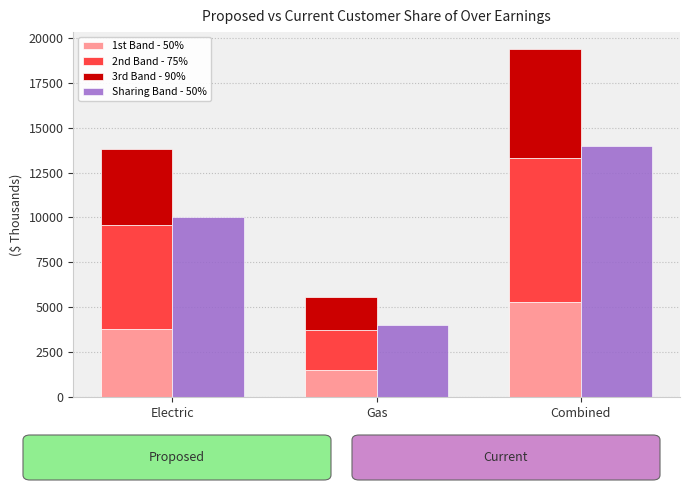

Is the value of Sharing Band - 50% at Electric greater than the value of 1st Band - 50% at Combined?

Yes